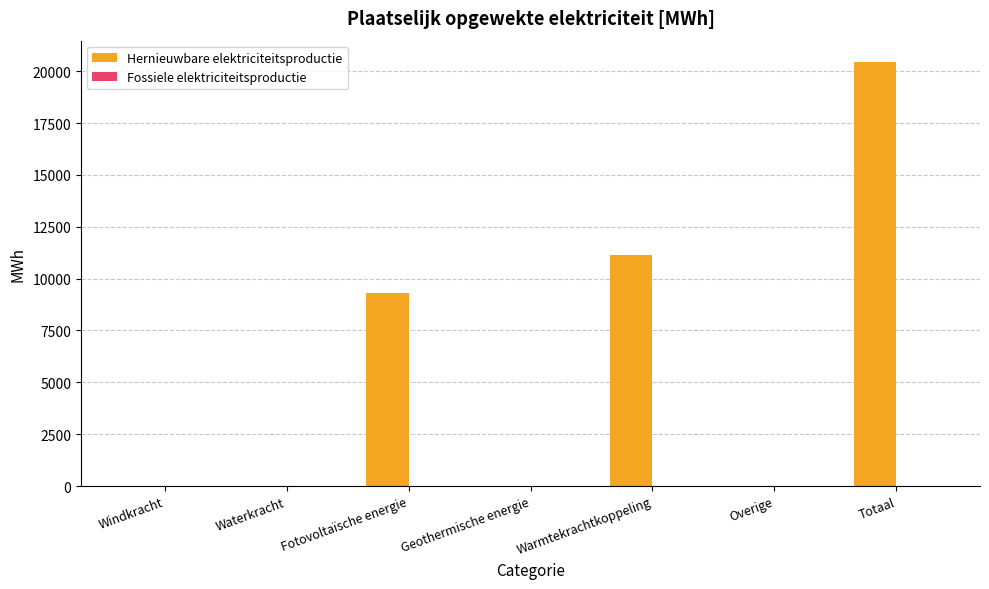

What is the sum of all values?

40895.5